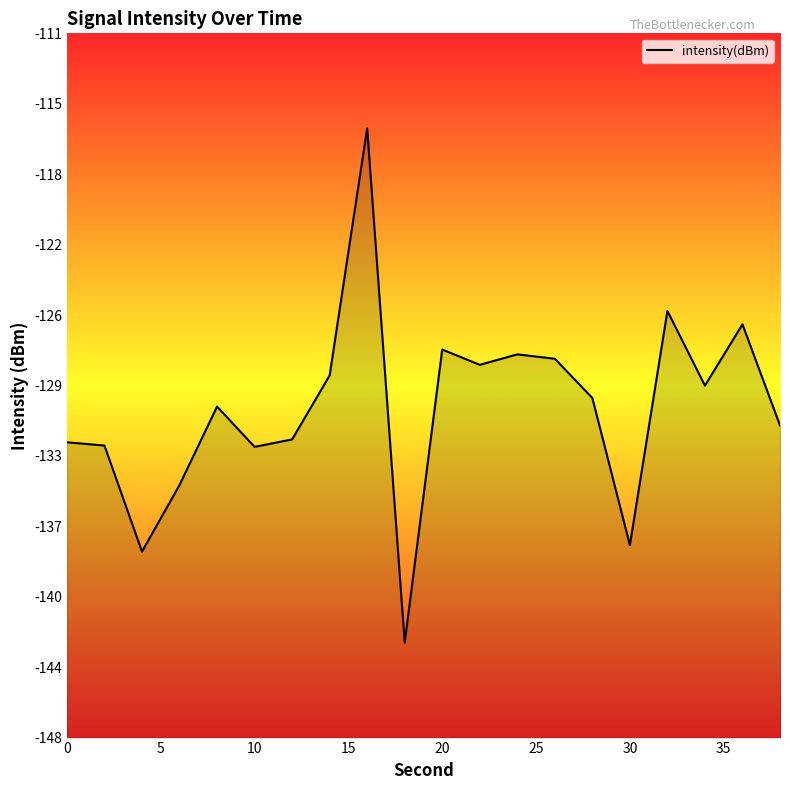

Reading right to left, what are all the values shown in this chart?

-131.5	-126.1	-129.4	-125.4	-137.8	-130.0	-127.9	-127.7	-128.3	-127.5	-142.9	-115.8	-128.8	-132.2	-132.6	-130.5	-134.6	-138.1	-132.5	-132.3